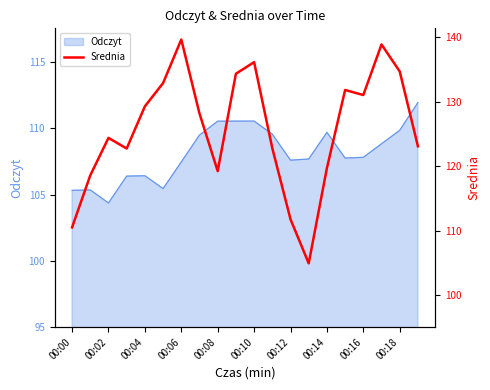

What is the lowest value of the Odczyt series?

104.4